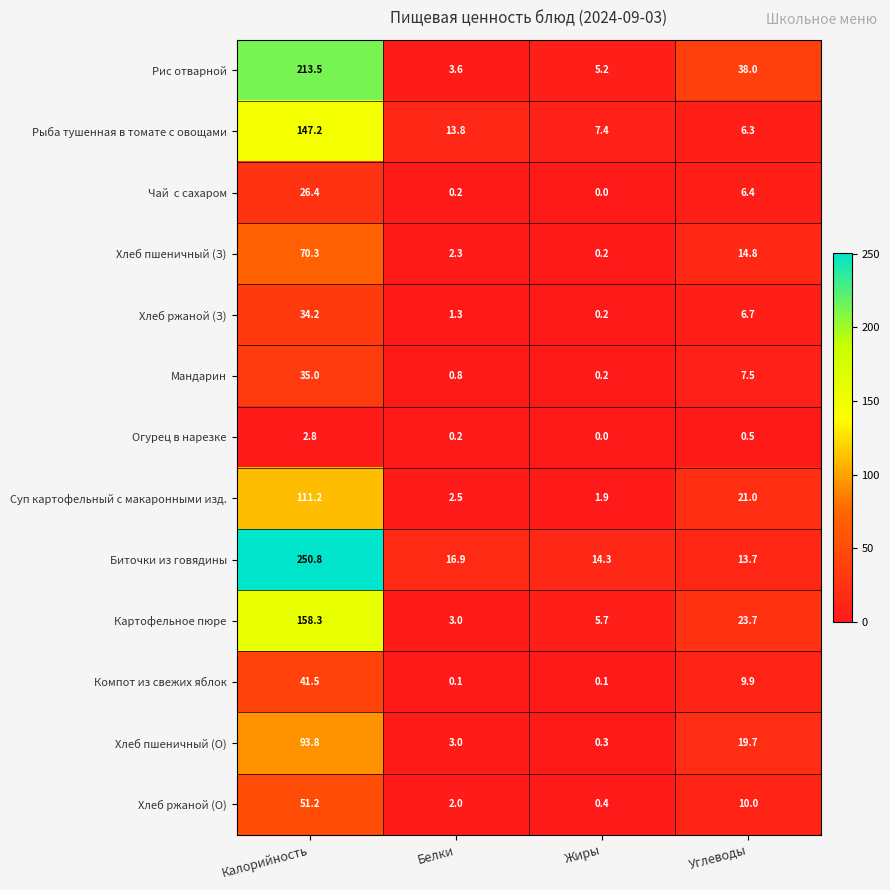

What is the sum of all Картофельное пюре values?

190.7